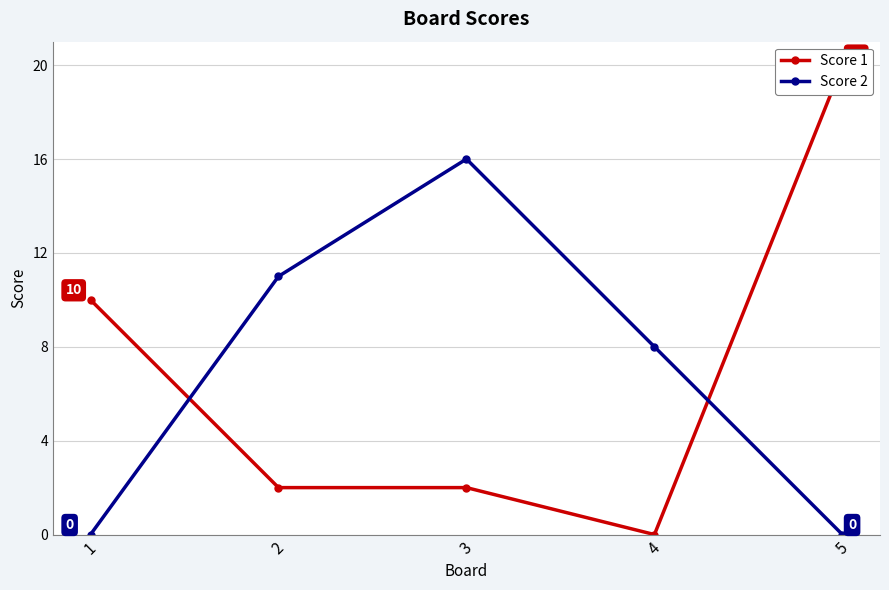

What is the value of the Score 1 point at the 2nd from the left?

2